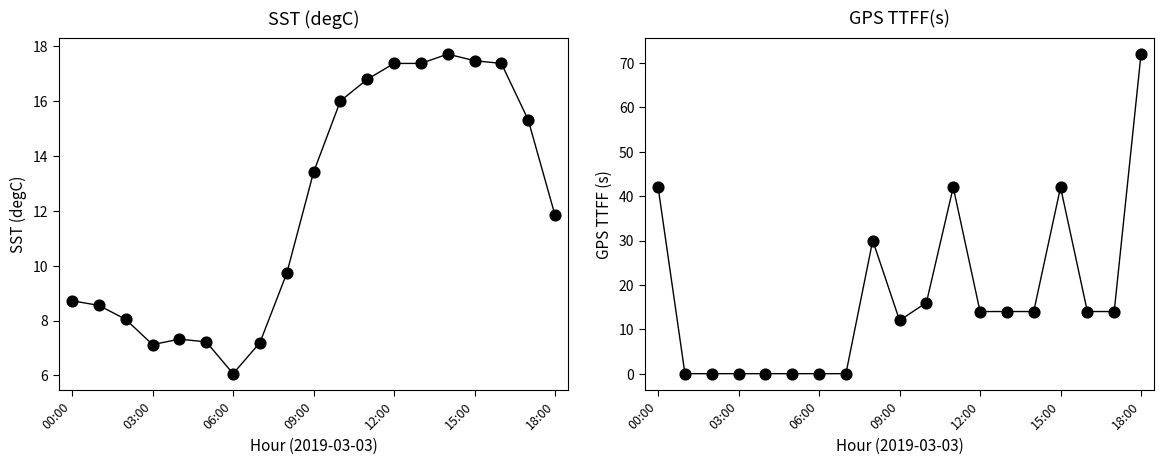

Which series reaches the minimum Y coordinate?

GPS TTFF(s)